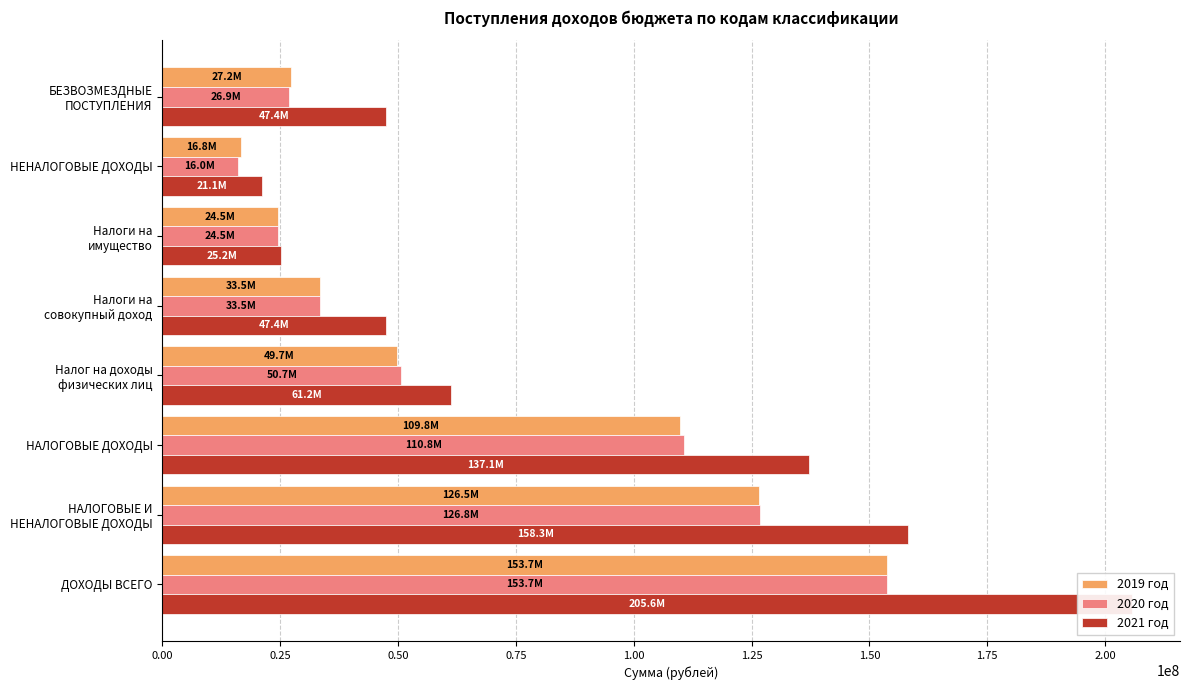

How many series are shown in this chart?

3